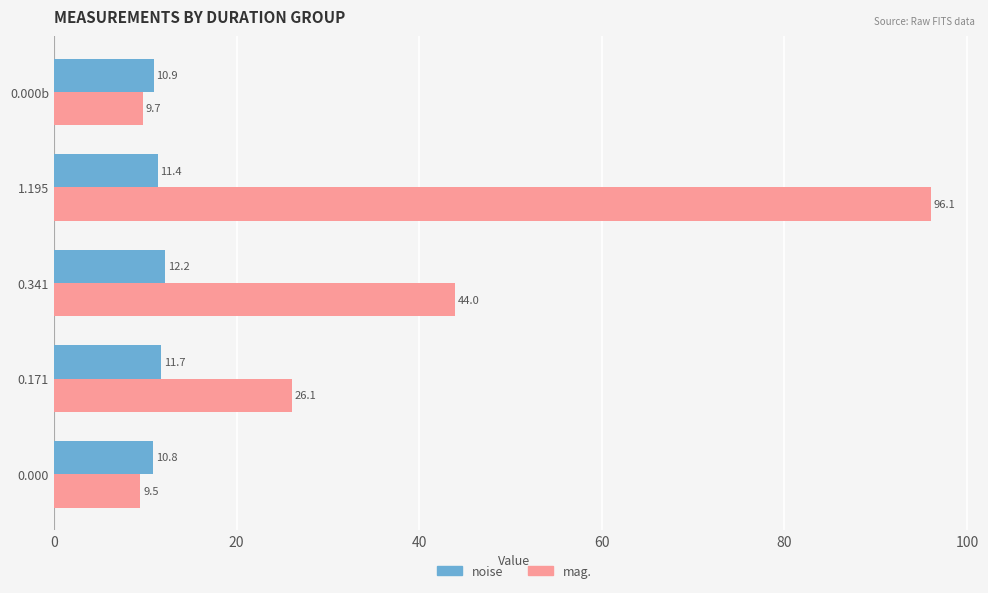

What is the difference between the maximum and minimum values in the mag. series?

86.6